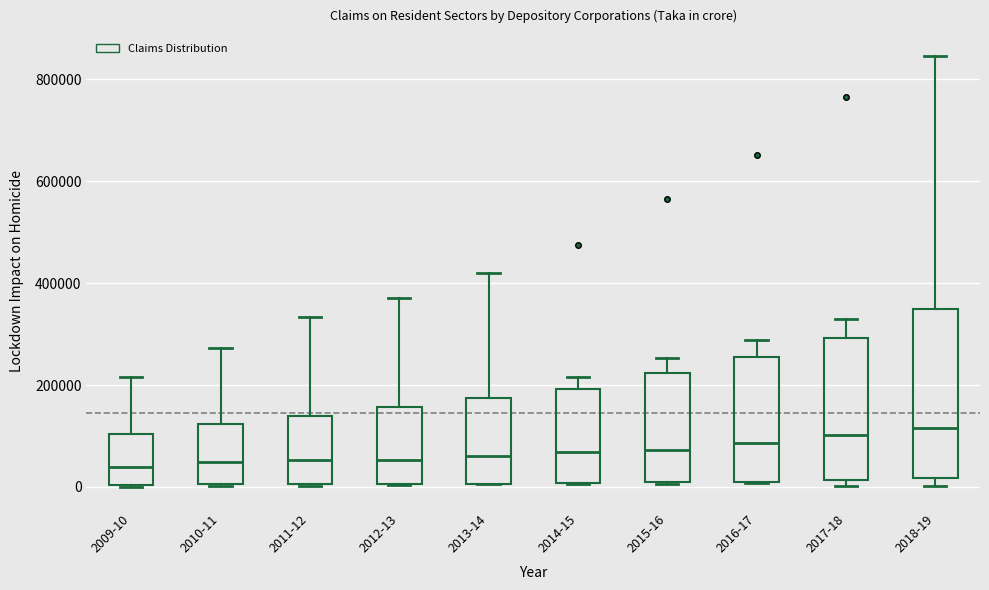

Reading left to right, read every box against the y-axis: the position of its median line, the range the box covers, and the ends of its whiskers. The values are not printed on the chart, so give them approximately, as read against the axis.

2009-10: median 40000, box 0 to 100000, whiskers 0 to 220000
2010-11: median 40000, box 0 to 120000, whiskers 0 to 280000
2011-12: median 60000, box 0 to 140000, whiskers 0 to 340000
2012-13: median 60000, box 0 to 160000, whiskers 0 to 380000
2013-14: median 60000, box 0 to 180000, whiskers 0 to 420000
2014-15: median 60000, box 0 to 200000, whiskers 0 to 220000
2015-16: median 80000, box 0 to 220000, whiskers 0 to 260000
2016-17: median 80000, box 20000 to 260000, whiskers 0 to 280000
2017-18: median 100000, box 20000 to 300000, whiskers 0 to 320000
2018-19: median 120000, box 20000 to 340000, whiskers 0 to 840000